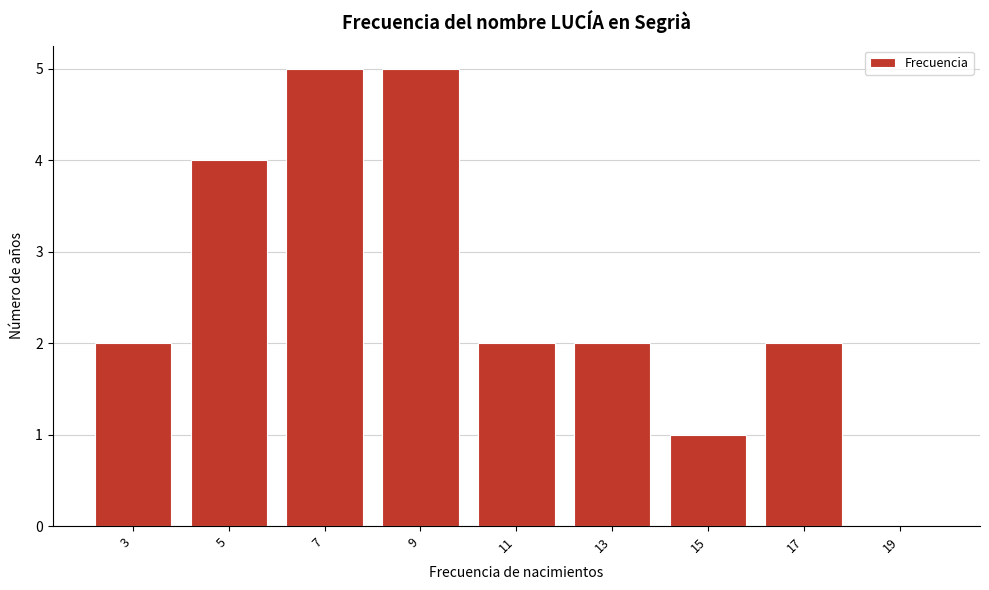

Reading right to left, list all the values displayed in this chart.

19=0	17=2	15=1	13=2	11=2	9=5	7=5	5=4	3=2